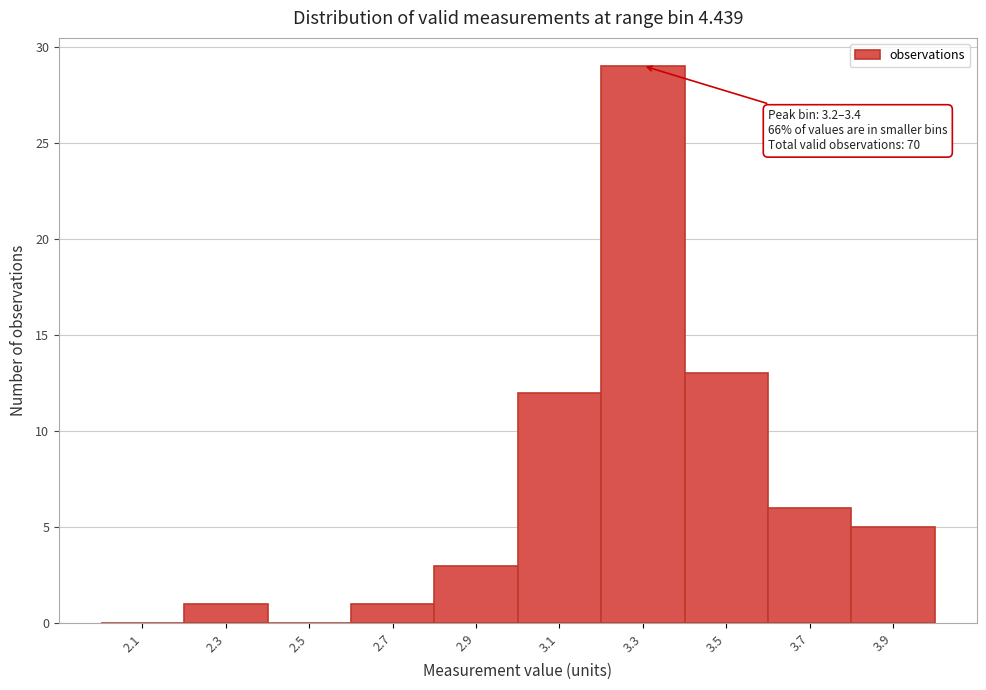

Which range on the x-axis has the tallest bar?

3.2 to 3.4